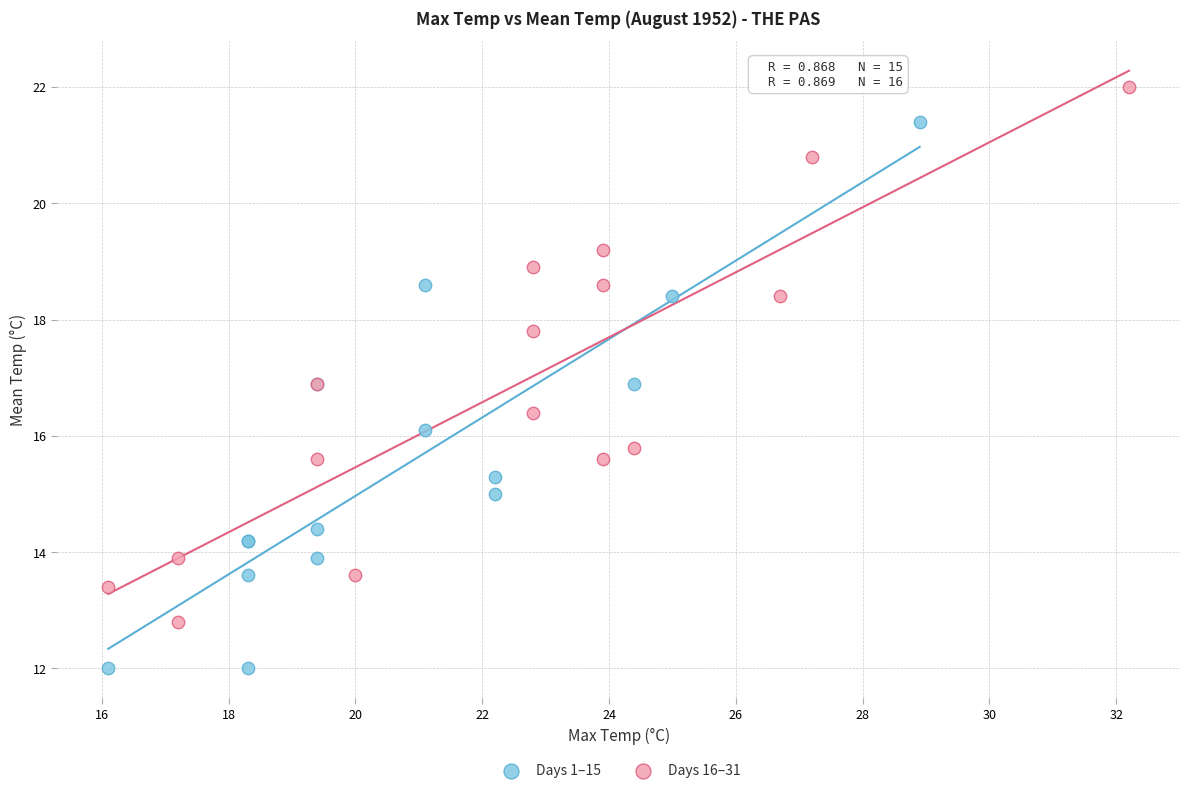

Which series reaches the minimum Y coordinate?

Days 1–15